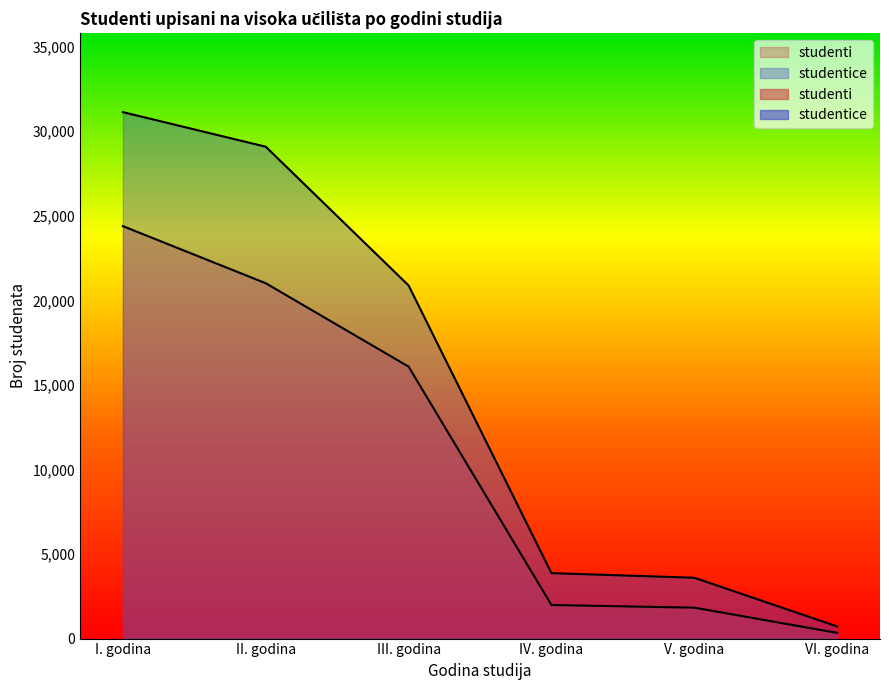

True or false: studenti has a value of 1828 at V. godina.

True